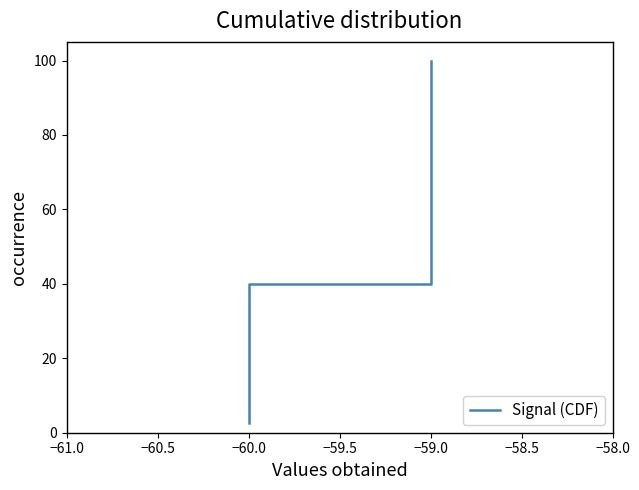

The value at −59.0 is 96.7. True or false?

False